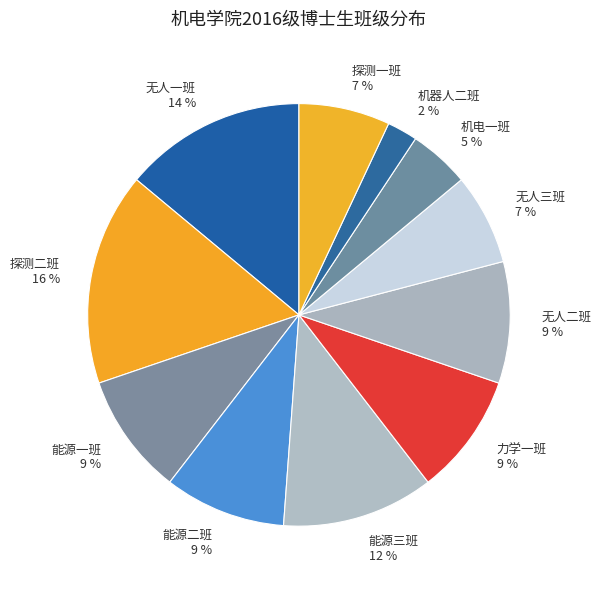

How many slices are in this pie chart?

11